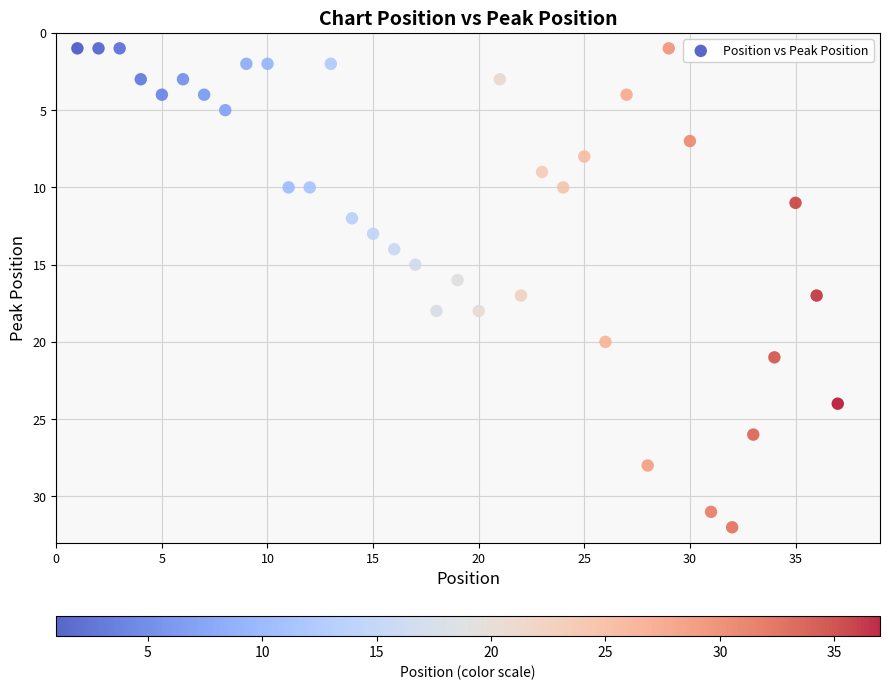

What is the range of Y values (max minus min)?

31